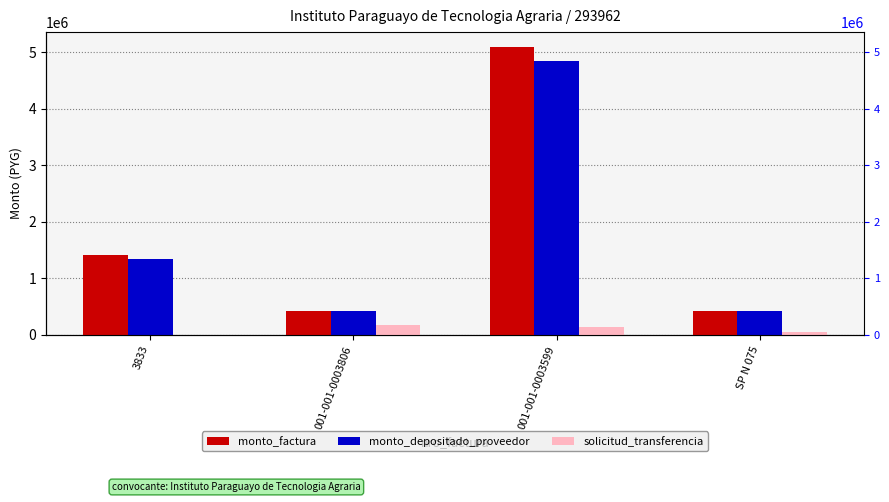

Which series has the widest spread of values?

monto_factura